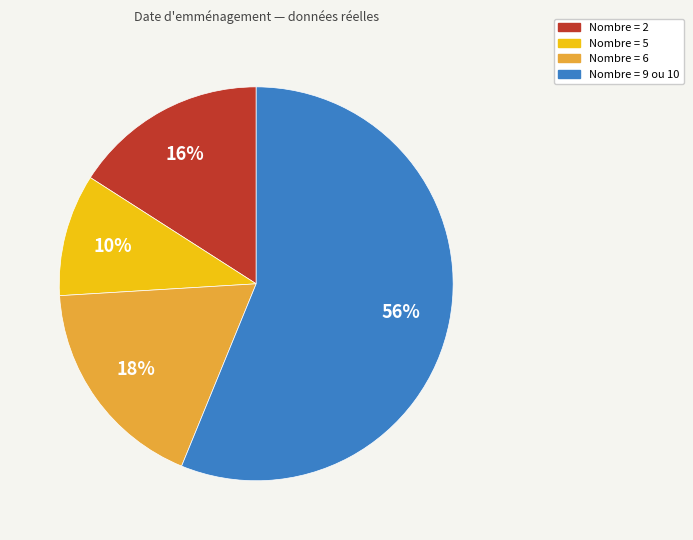

To the nearest percent, what is the average slice percentage?

25%